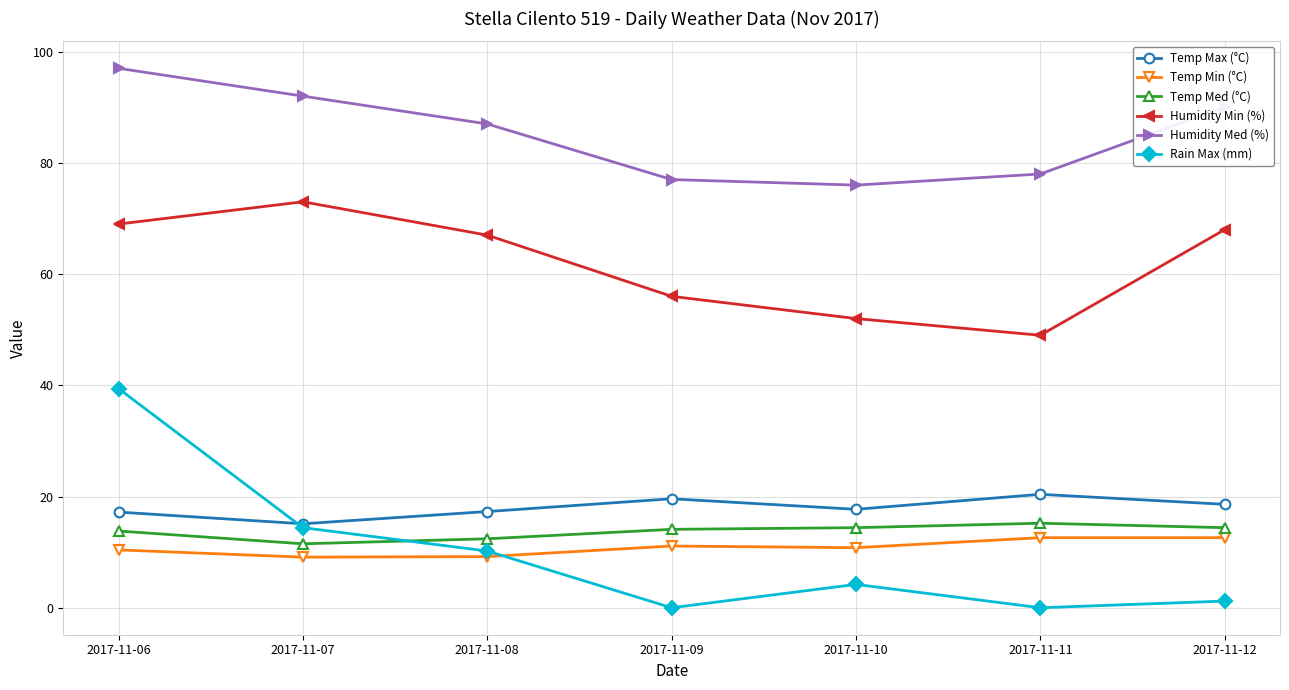

What is the approximate value of Humidity Med (%) at 2017-11-08?

87.0